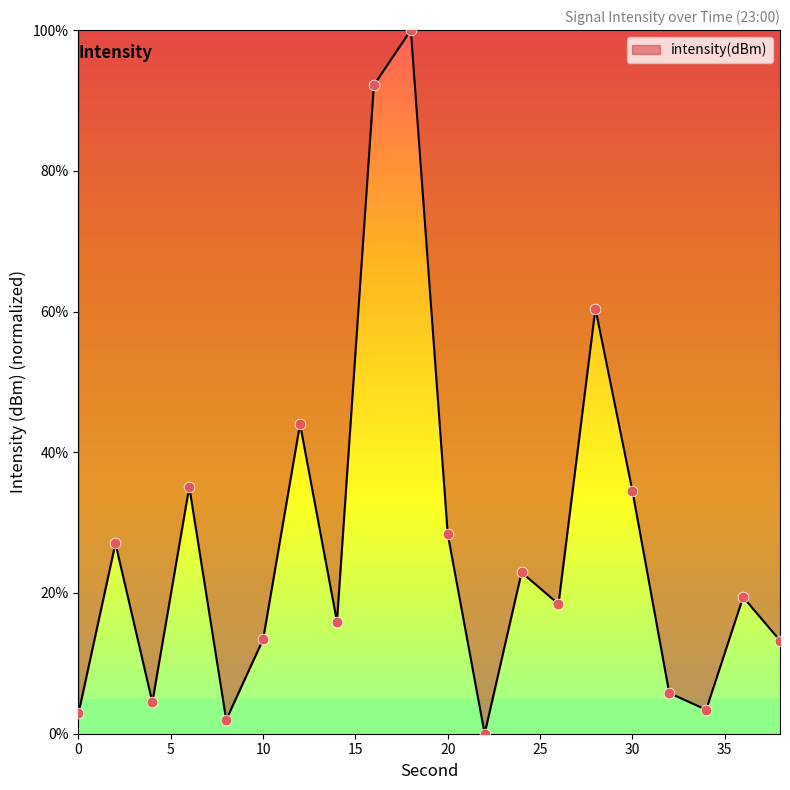

What is the maximum value shown in the chart?

100.0